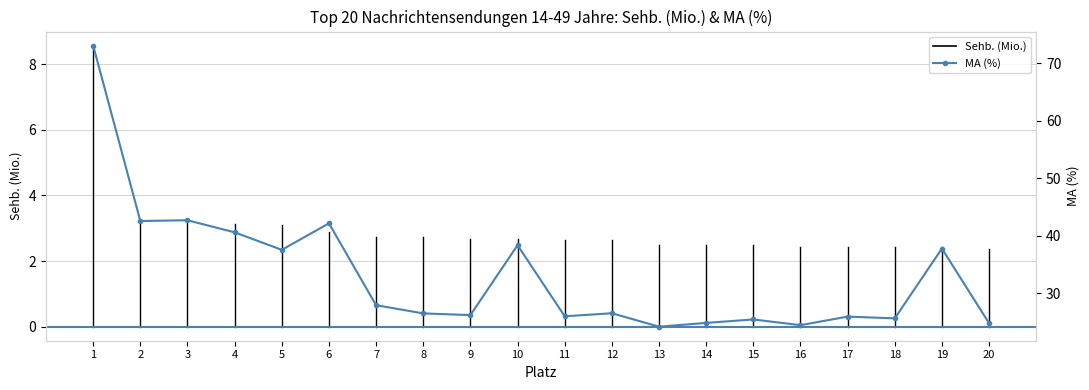

Reading right to left, transcribe all the data shown in this chart.

20=24.8	19=37.8	18=25.7	17=26.0	16=24.5	15=25.5	14=24.9	13=24.2	12=26.6	11=26.0	10=38.4	9=26.2	8=26.5	7=28.0	6=42.2	5=37.6	4=40.6	3=42.7	2=42.6	1=73.1